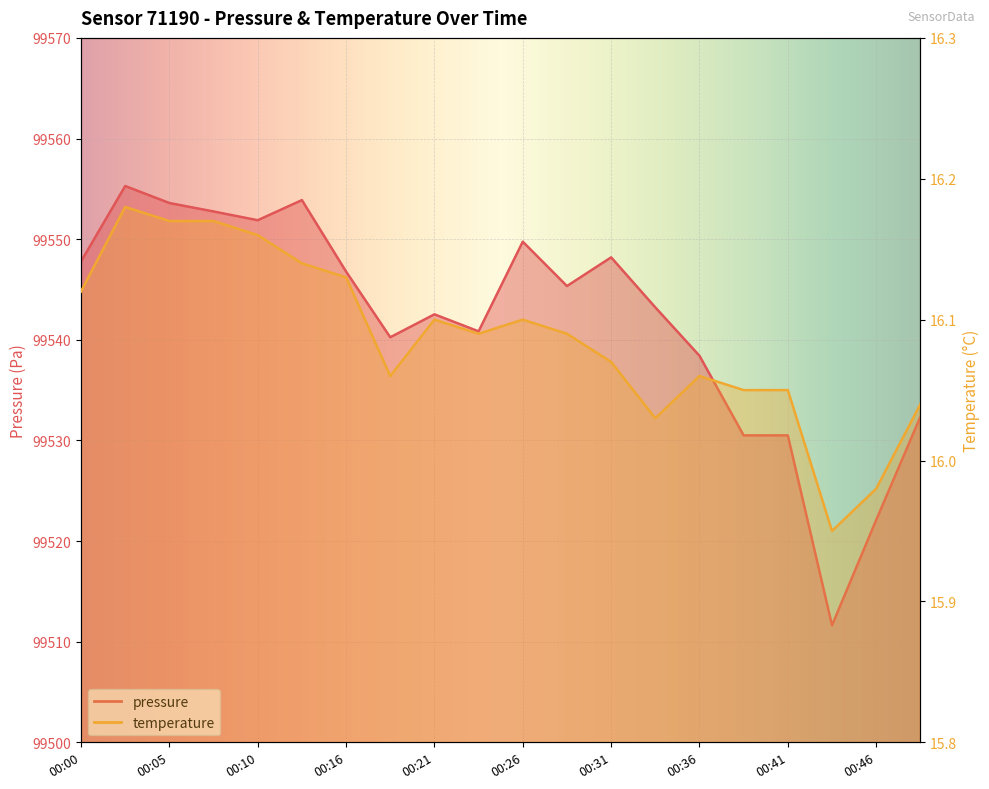

What are all the series names shown in the legend?

pressure, temperature